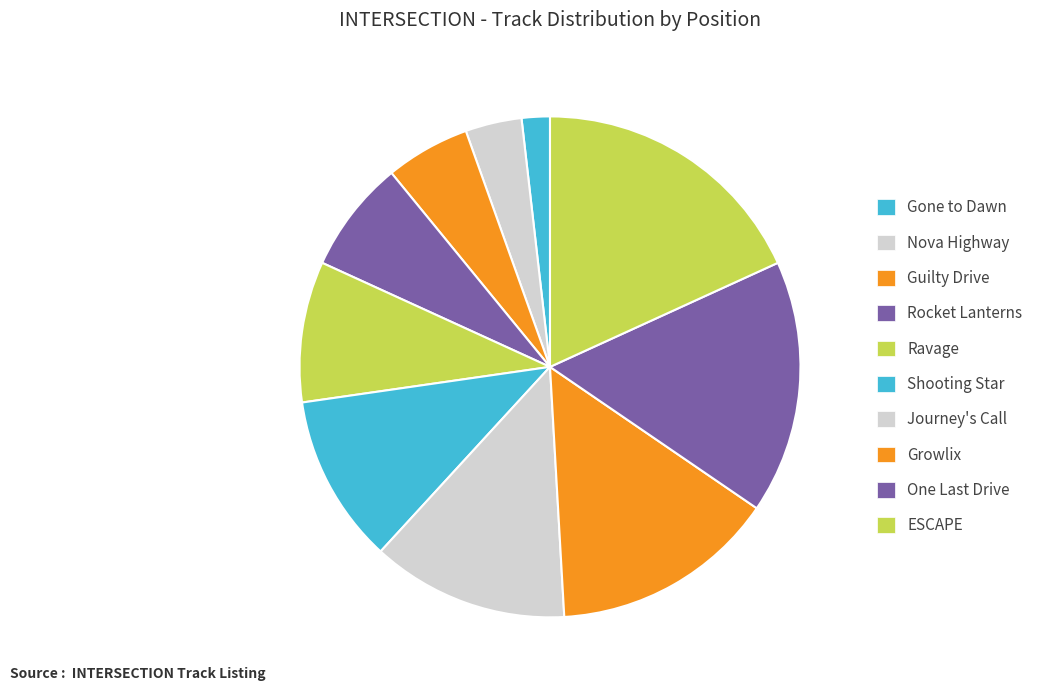

How many slices are in this pie chart?

10